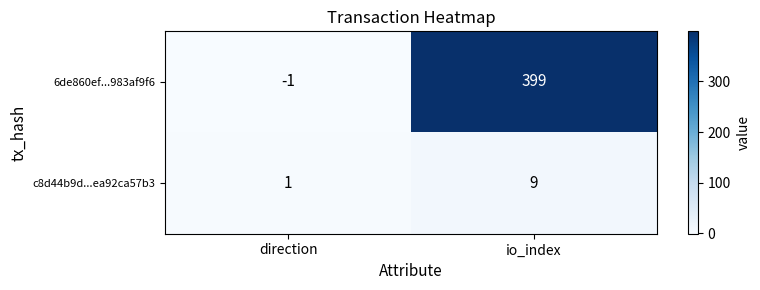

At direction, list the series in order from largest to smallest.

c8d44b9d...ea92ca57b3, 6de860ef...983af9f6